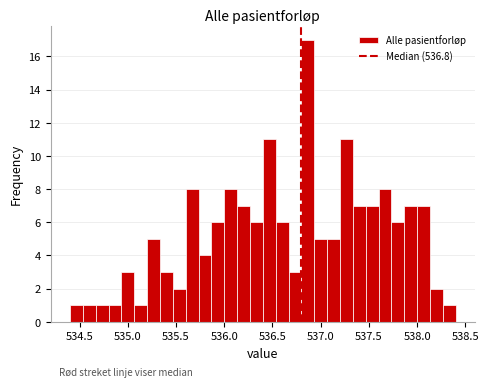

Around what value on the x-axis is the tallest bar? Give the approximate position of its centre, as read against the axis.

536.85